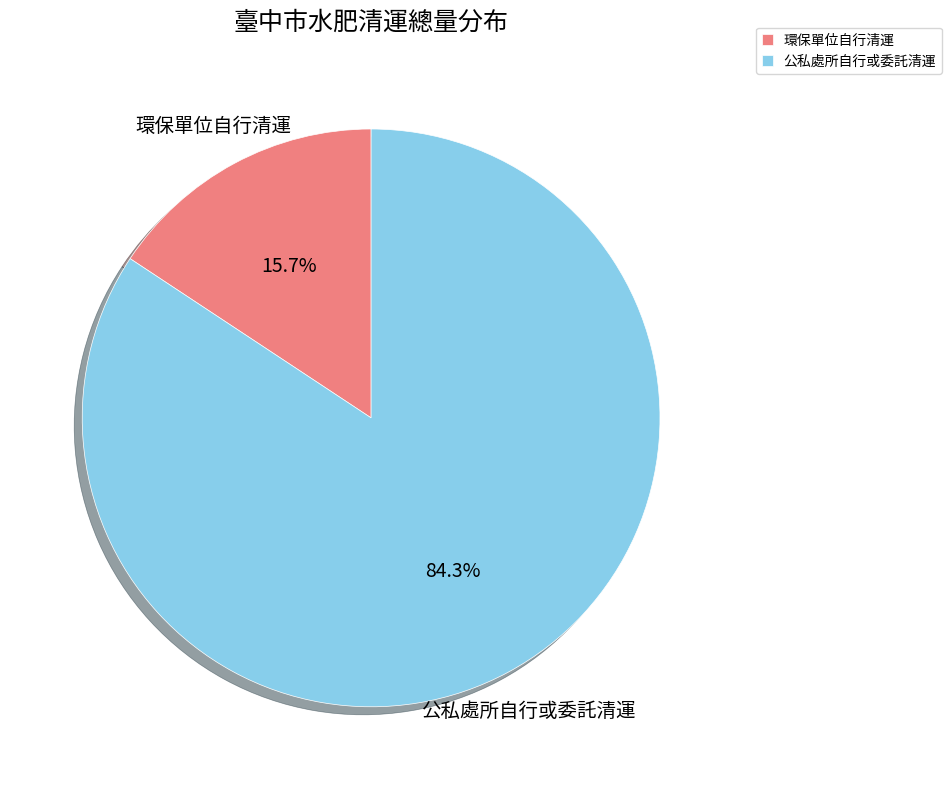

To the nearest percent, what is the average slice percentage?

50%